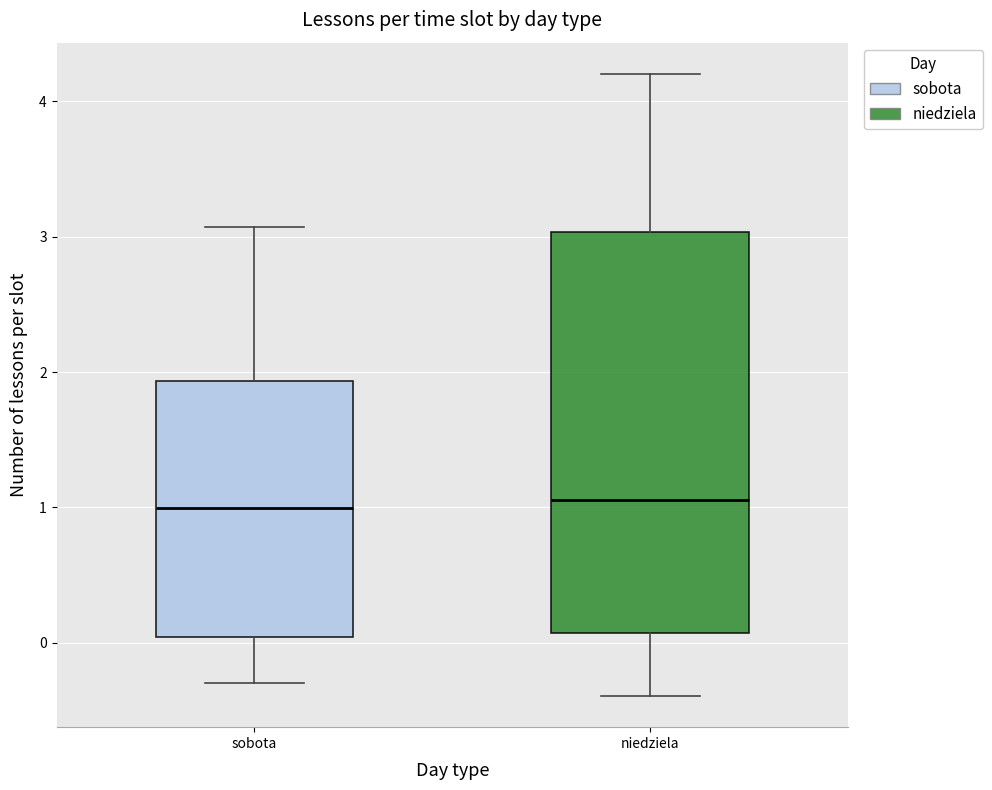

Comparing the boxes themselves (not the whiskers), which one is the tallest?

niedziela